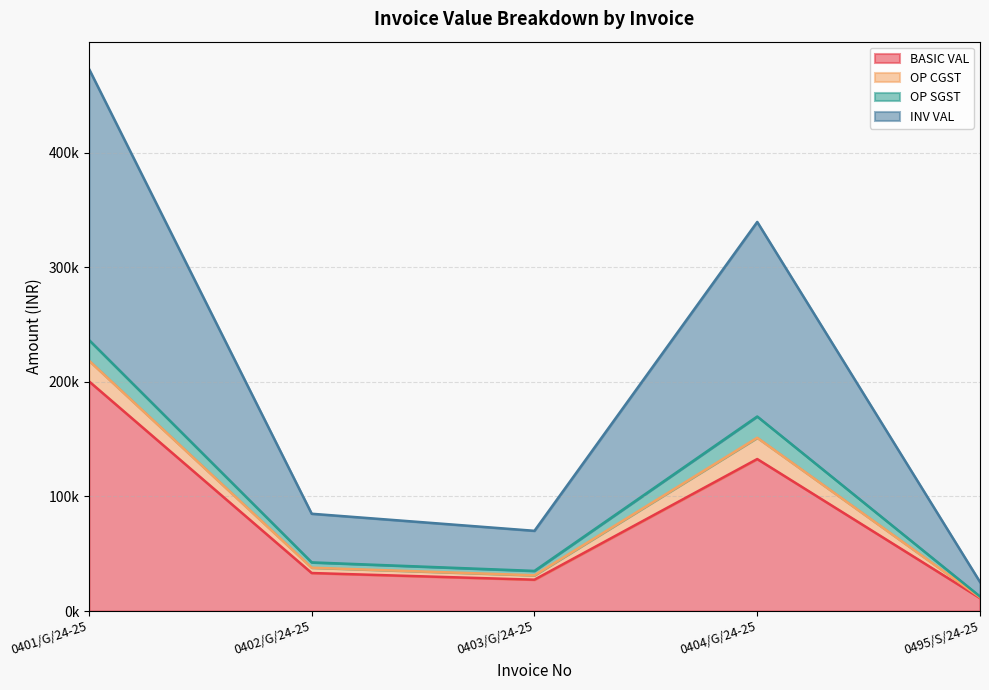

What position from the left is 0404/G/24-25?

4